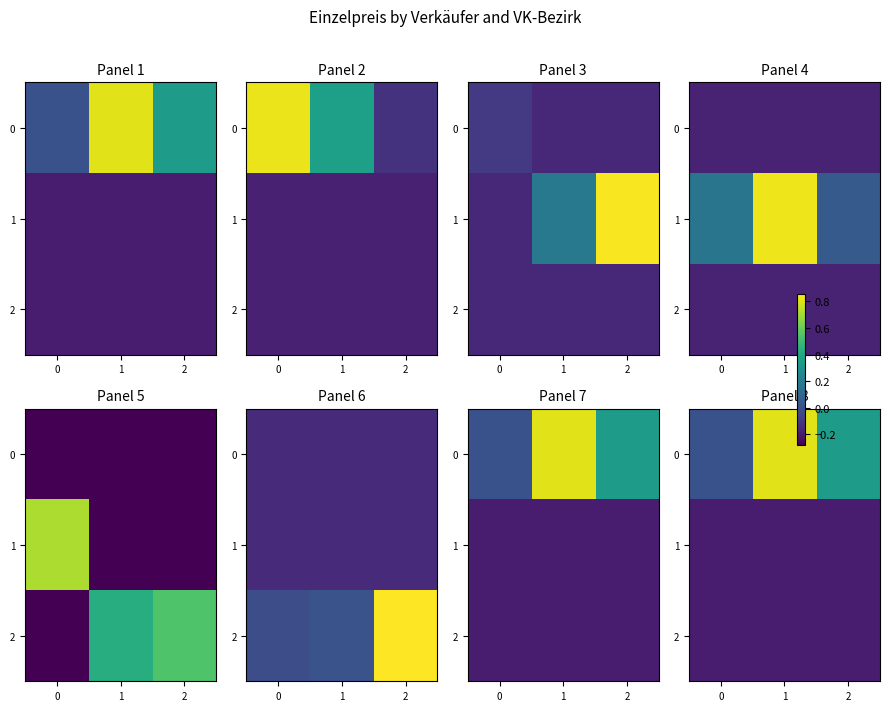

Is it true that 0 equals 0.4 at 1?

False